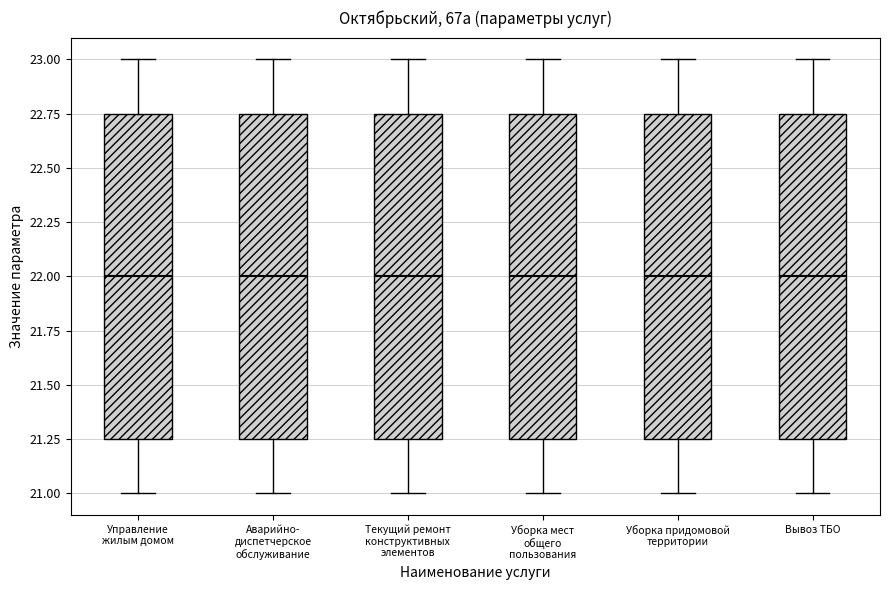

Reading left to right, transcribe this box plot: for each box, give where its median line is, the range the box spans, and where its two whiskers end, as read against the y-axis. The values are not printed on the chart, so give them approximately, as read against the axis.

Управление жилым домом: median 22.00, box 21.25 to 22.75, whiskers 21.00 to 23.00
Аварийно- диспетчерское обслуживание: median 22.00, box 21.25 to 22.75, whiskers 21.00 to 23.00
Текущий ремонт конструктивных элементов: median 22.00, box 21.25 to 22.75, whiskers 21.00 to 23.00
Уборка мест общего пользования: median 22.00, box 21.25 to 22.75, whiskers 21.00 to 23.00
Уборка придомовой территории: median 22.00, box 21.25 to 22.75, whiskers 21.00 to 23.00
Вывоз ТБО: median 22.00, box 21.25 to 22.75, whiskers 21.00 to 23.00